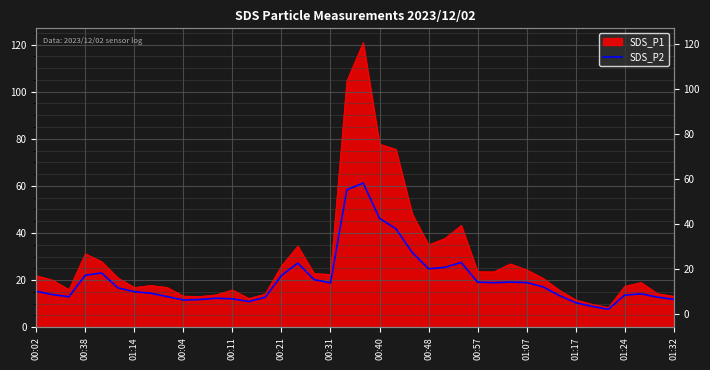

How many lines are shown in the chart?

1